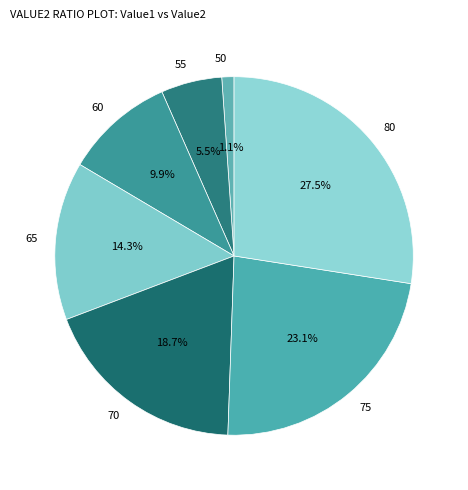

Is there any slice that represents more than half of the pie?

No